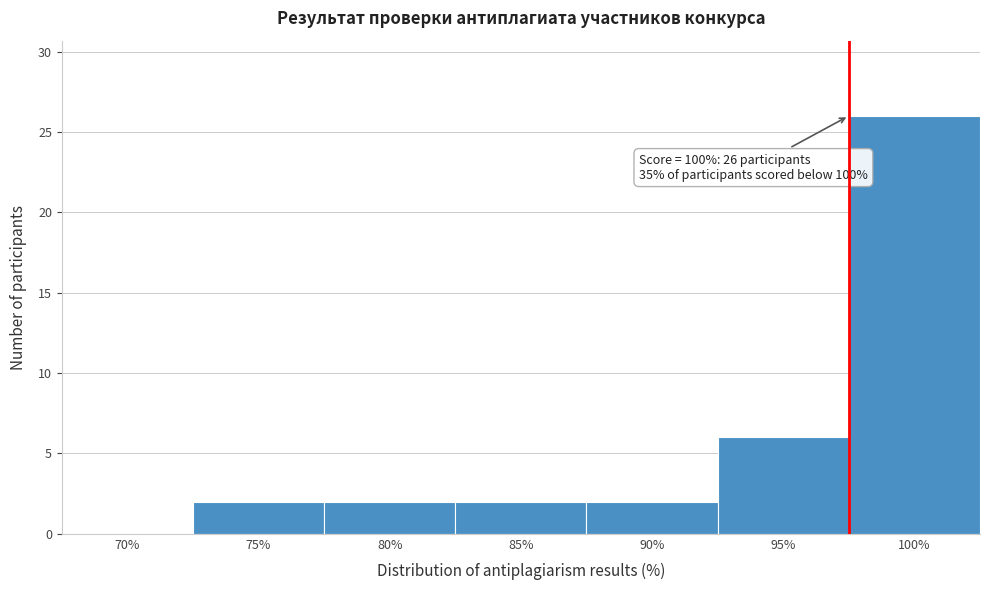

Reading right to left, transcribe all the data shown in this chart.

100%=26	95%=6	90%=2	85%=2	80%=2	75%=2	70%=0